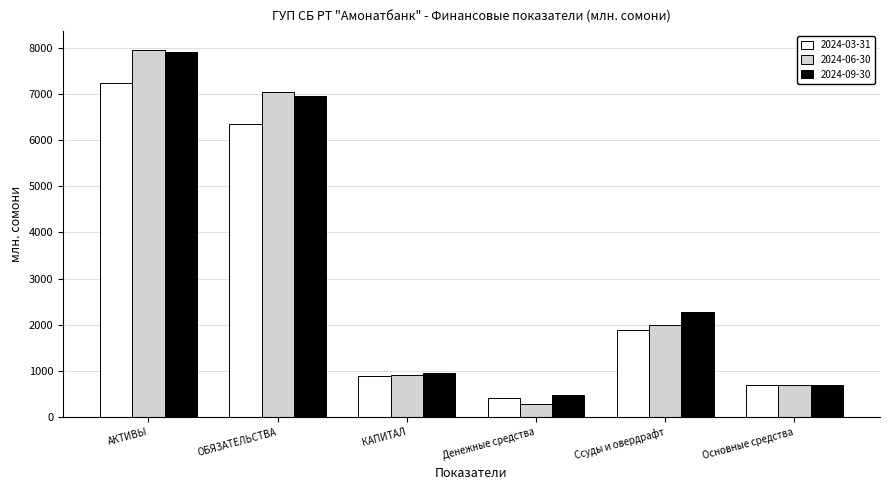

At ОБЯЗАТЕЛЬСТВА, list the series in order from largest to smallest.

2024-06-30, 2024-09-30, 2024-03-31